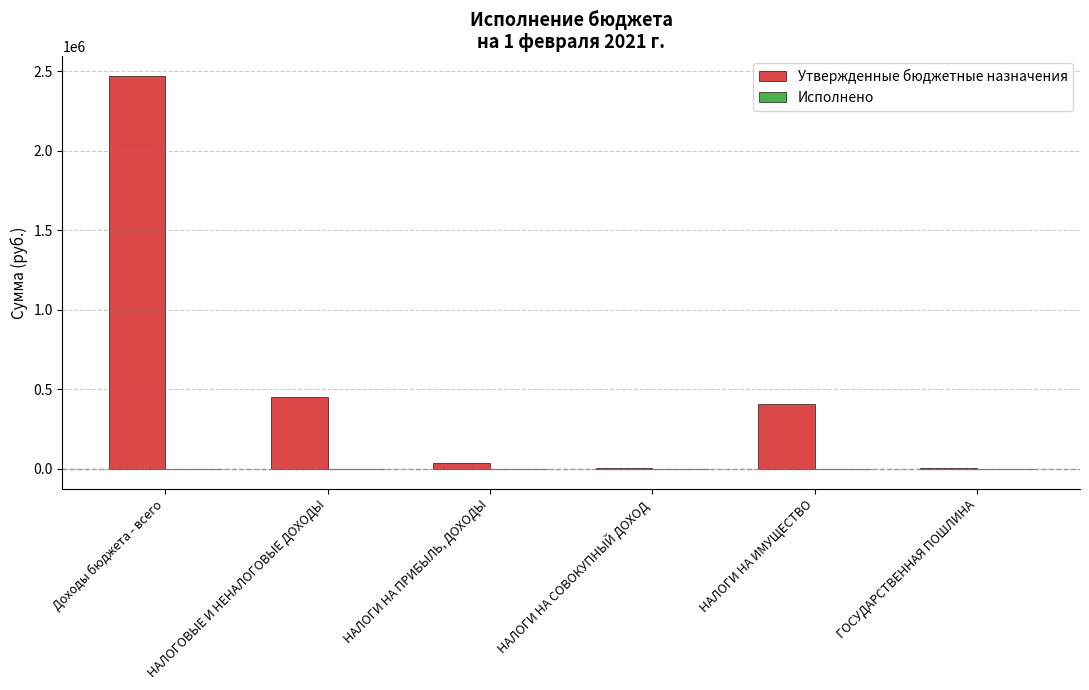

Between Доходы бюджета - всего and НАЛОГИ НА ИМУЩЕСТВО, which series saw the biggest shift?

Утвержденные бюджетные назначения